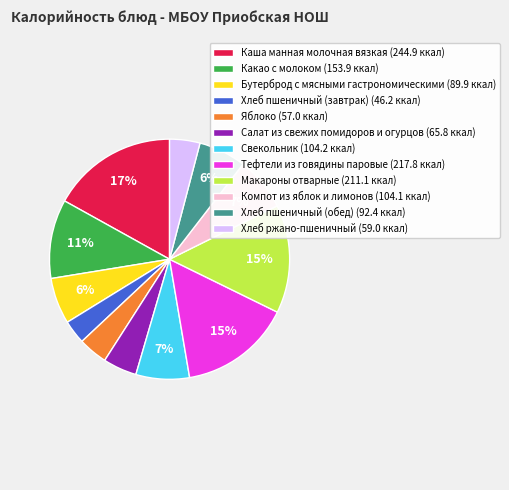

Is it true that Хлеб ржано-пшеничный is 4% of the pie?

True